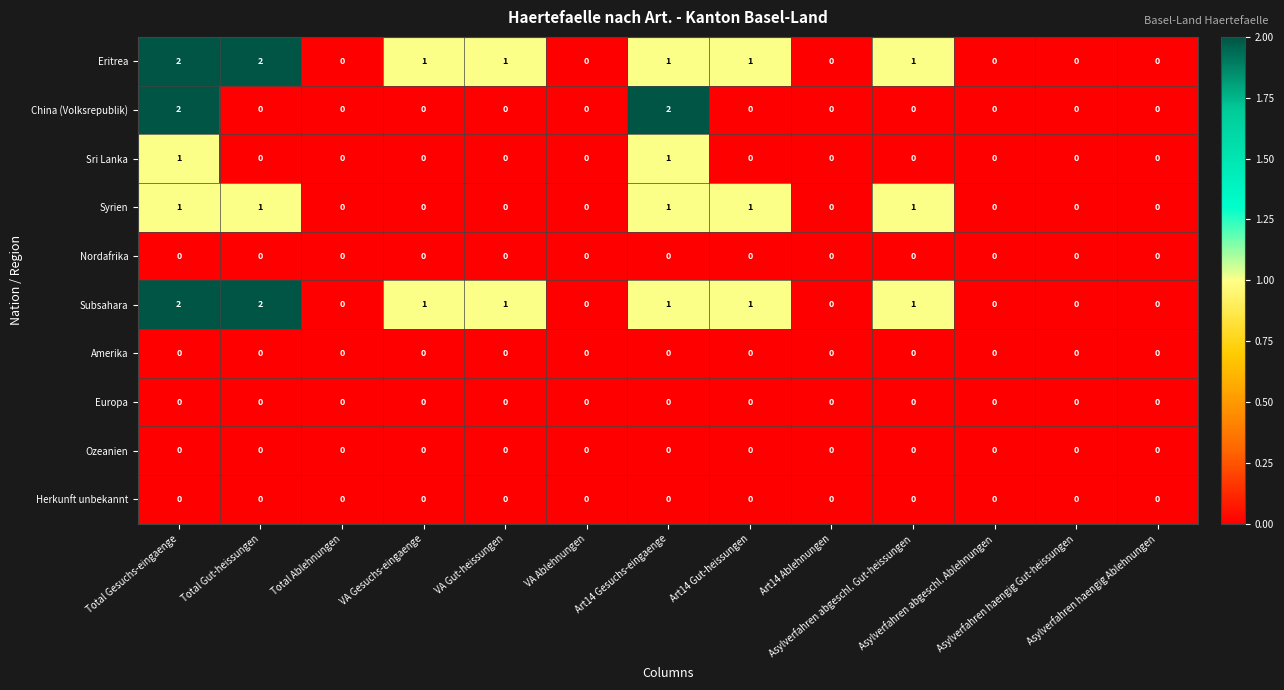

Count the China (Volksrepublik) values in the range 0 to 1.

11